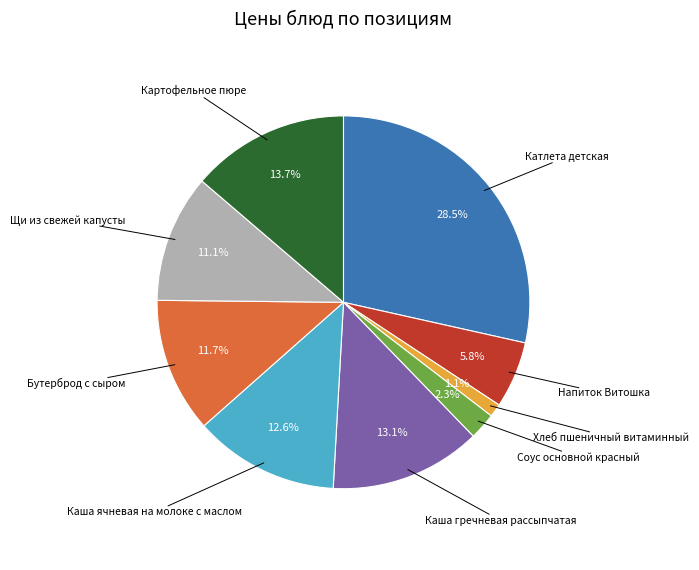

What portion of the pie excludes Каша гречневая рассыпчатая?

86.9%